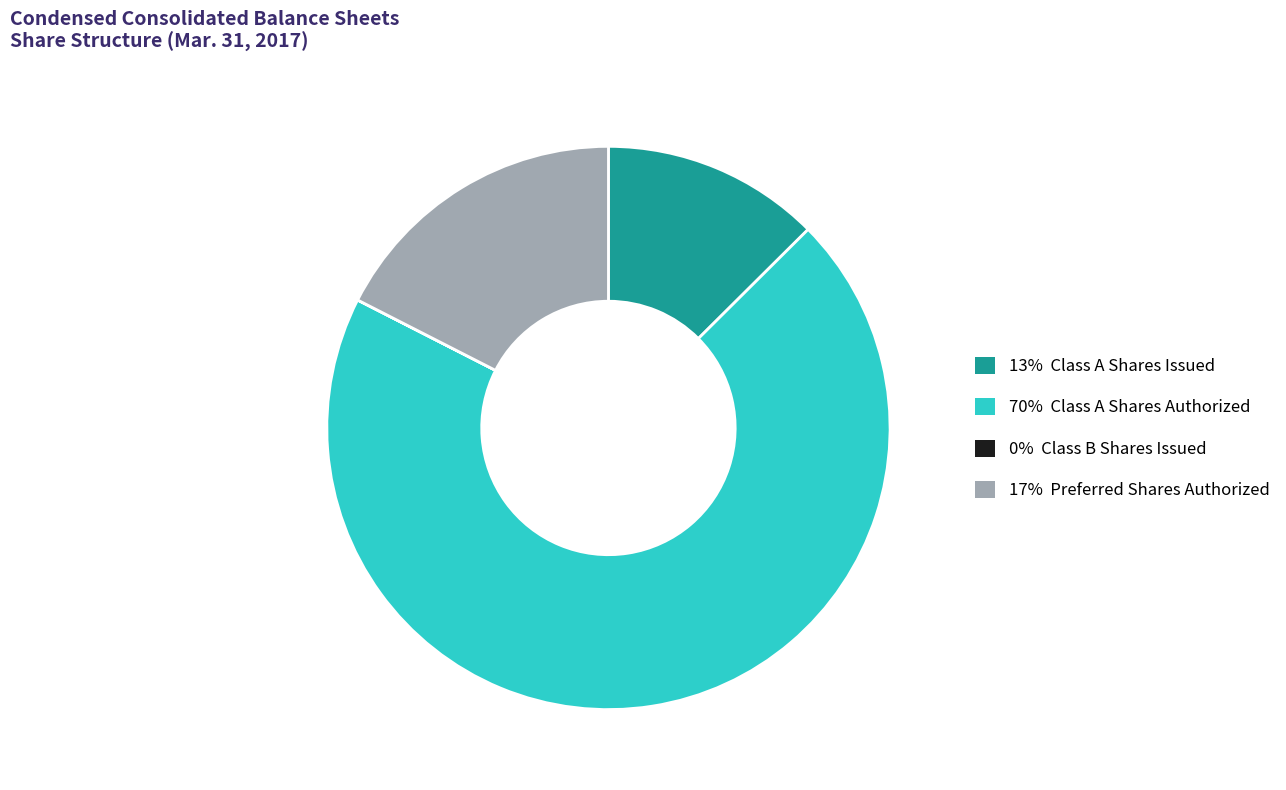

Is there any slice that represents more than half of the pie?

Yes